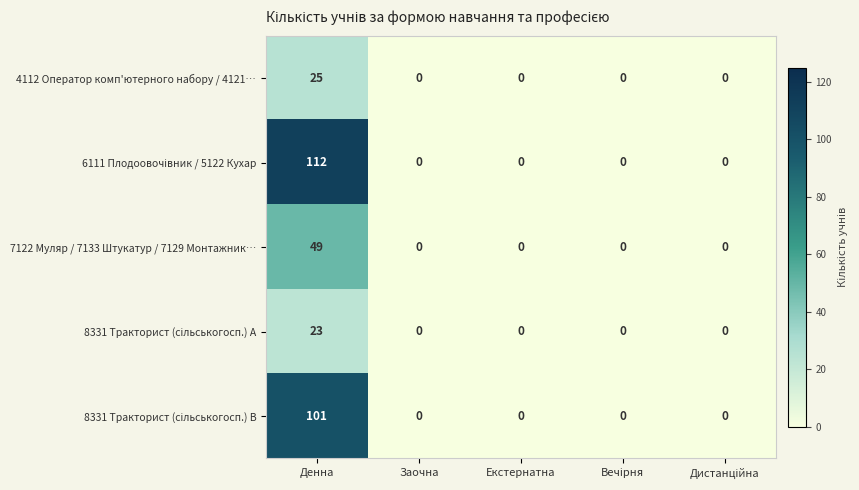

At which category is the sum across all series the highest?

Денна